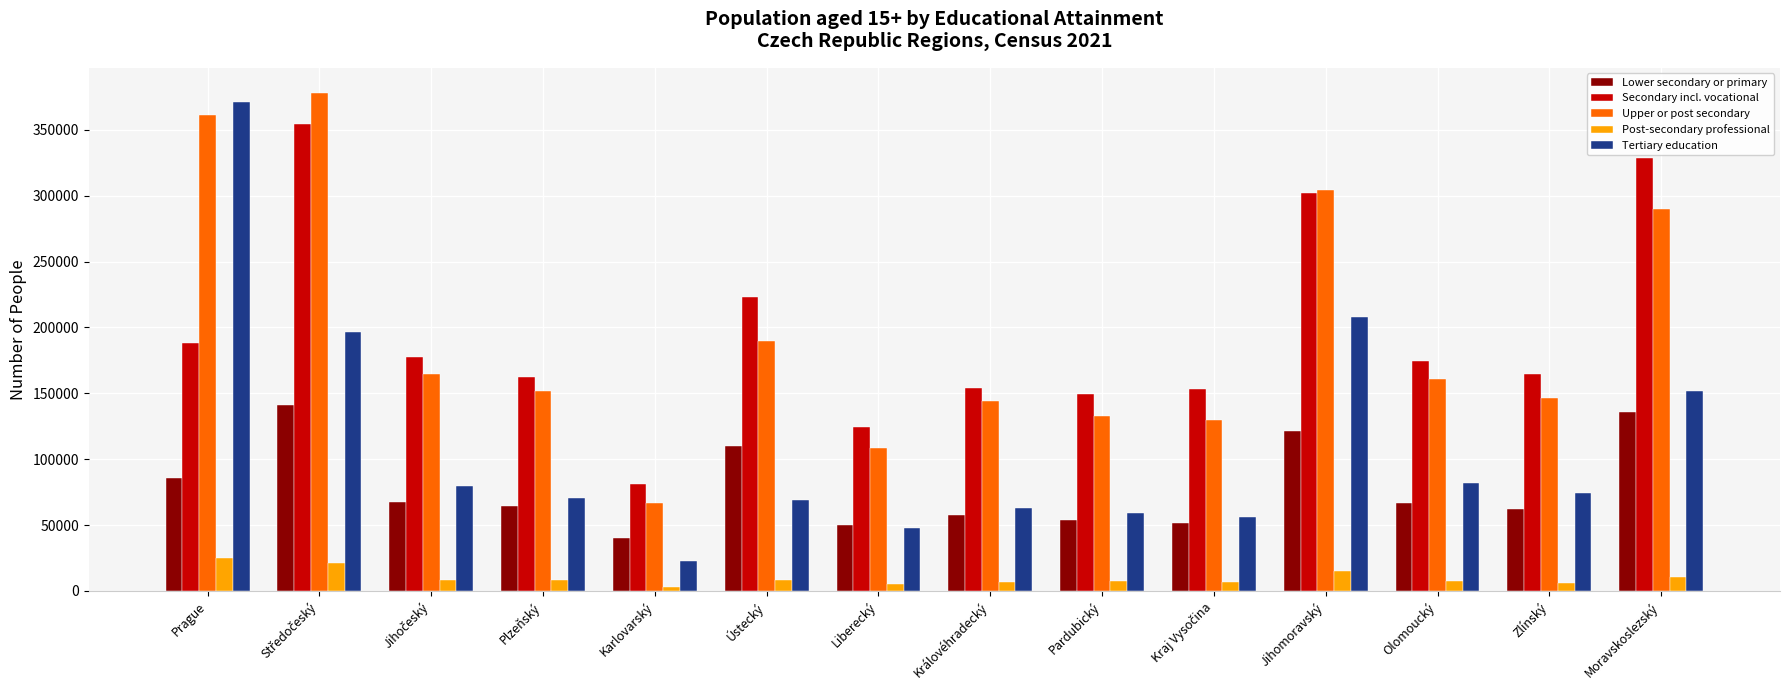

How many values in the Upper or post secondary series are below 160512?

7